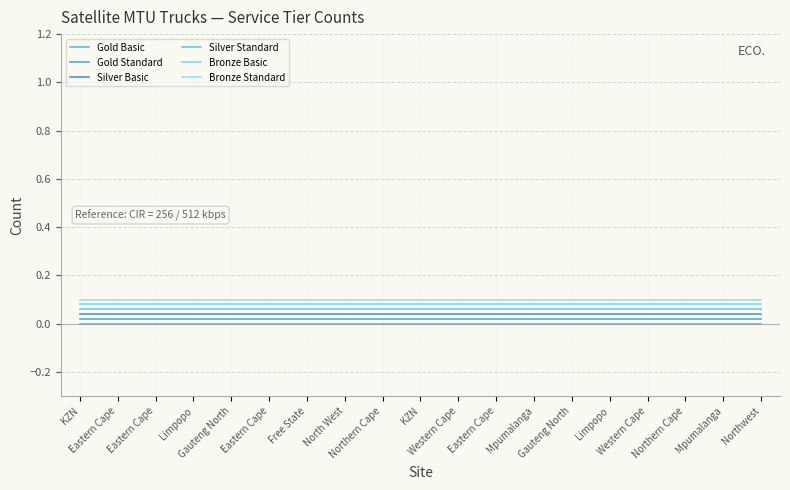

Is the value of Silver Standard at Northern Cape greater than the value of Gold Standard at Eastern Cape?

Yes